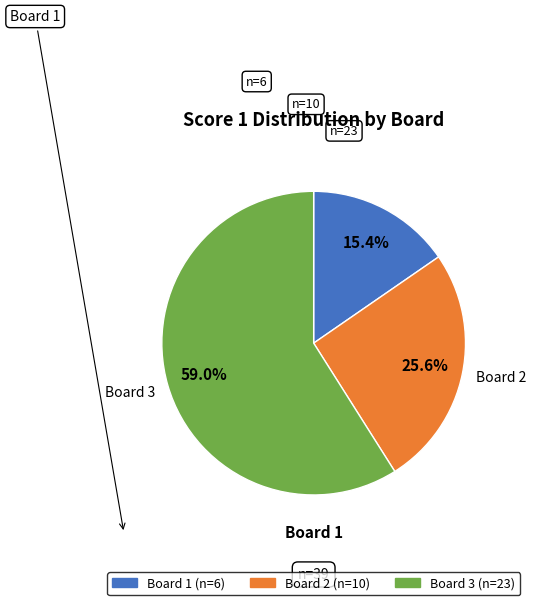

Combined, do Board 2 and Board 3 account for over 50%?

Yes